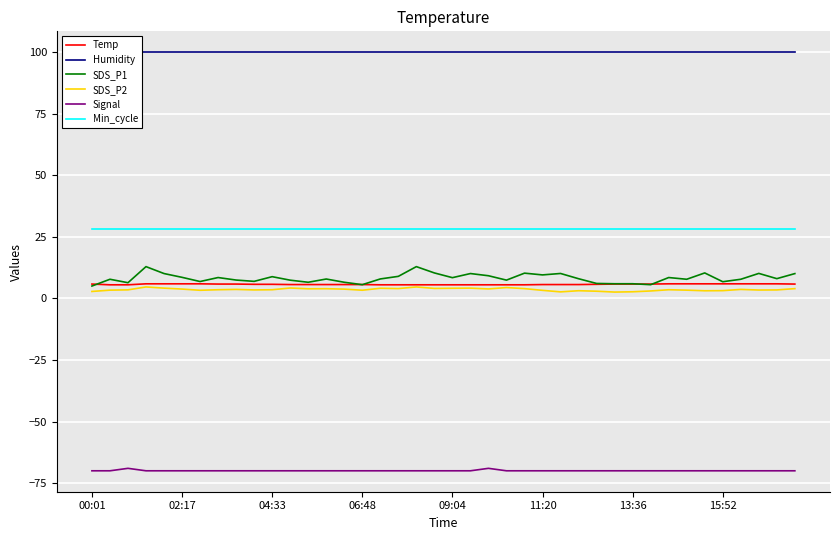

What is the approximate value of Humidity at 21?

99.9